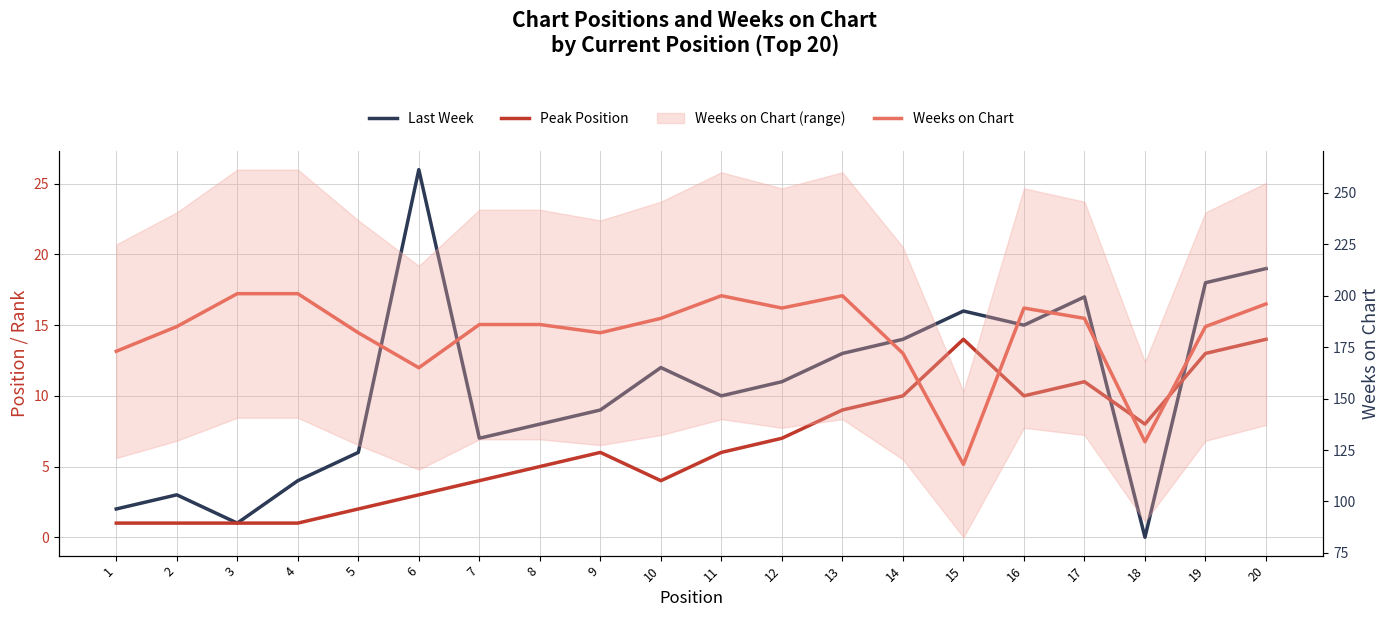

True or false: Peak Position and Weeks on Chart intersect in this chart.

False